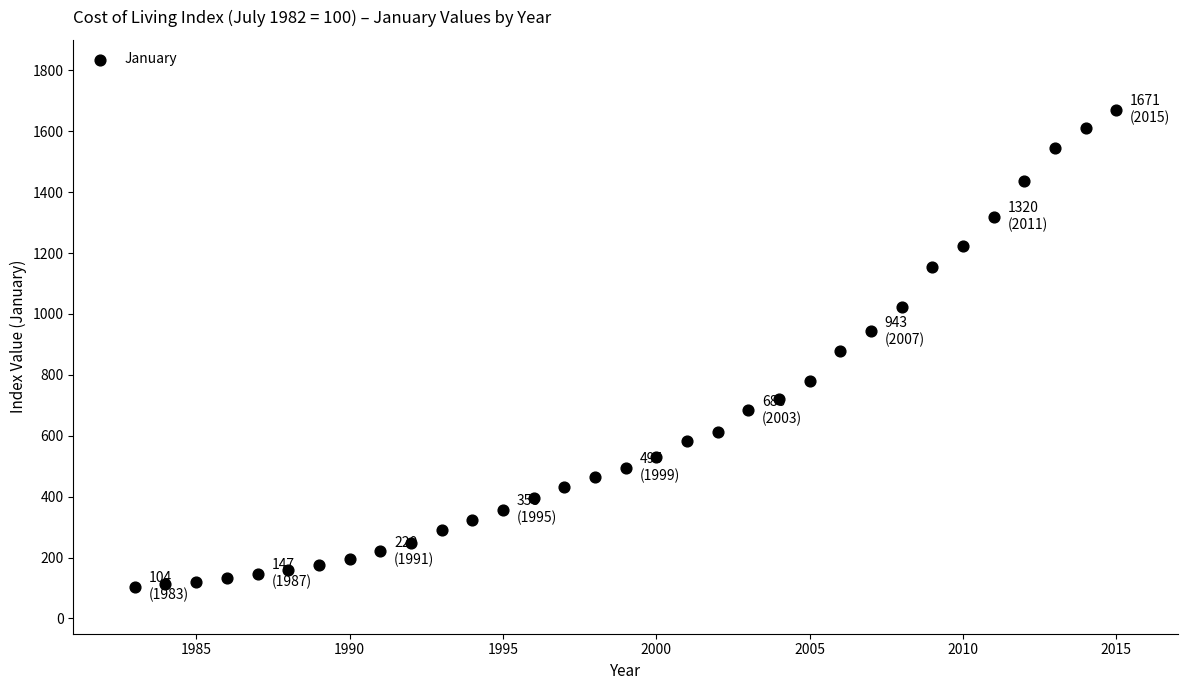

What is the range of Y values (max minus min)?

1566.6